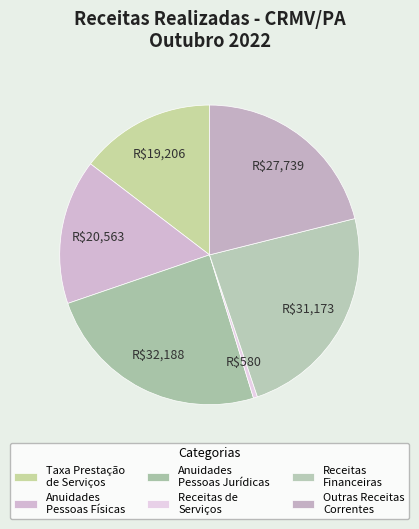

How many slices are in this pie chart?

6